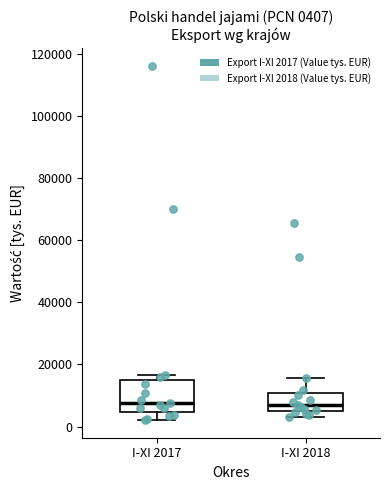

Comparing the boxes themselves (not the whiskers), which one is the tallest?

I-XI 2017